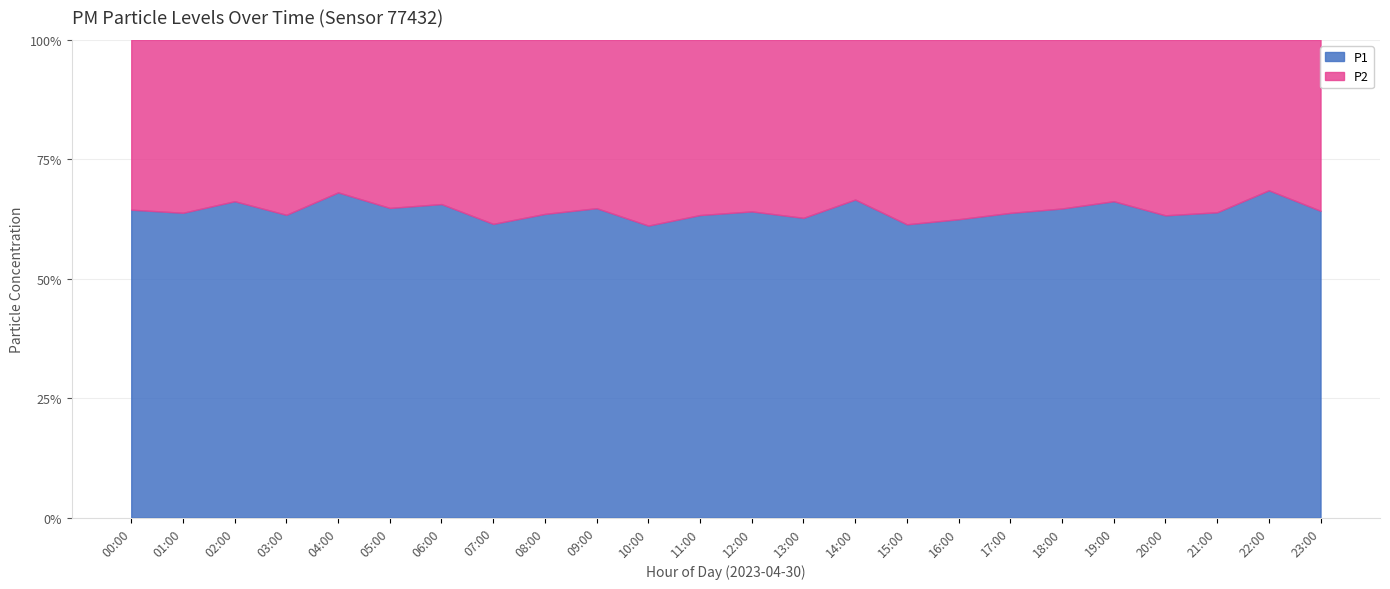

What are all the series names shown in the legend?

P1, P2